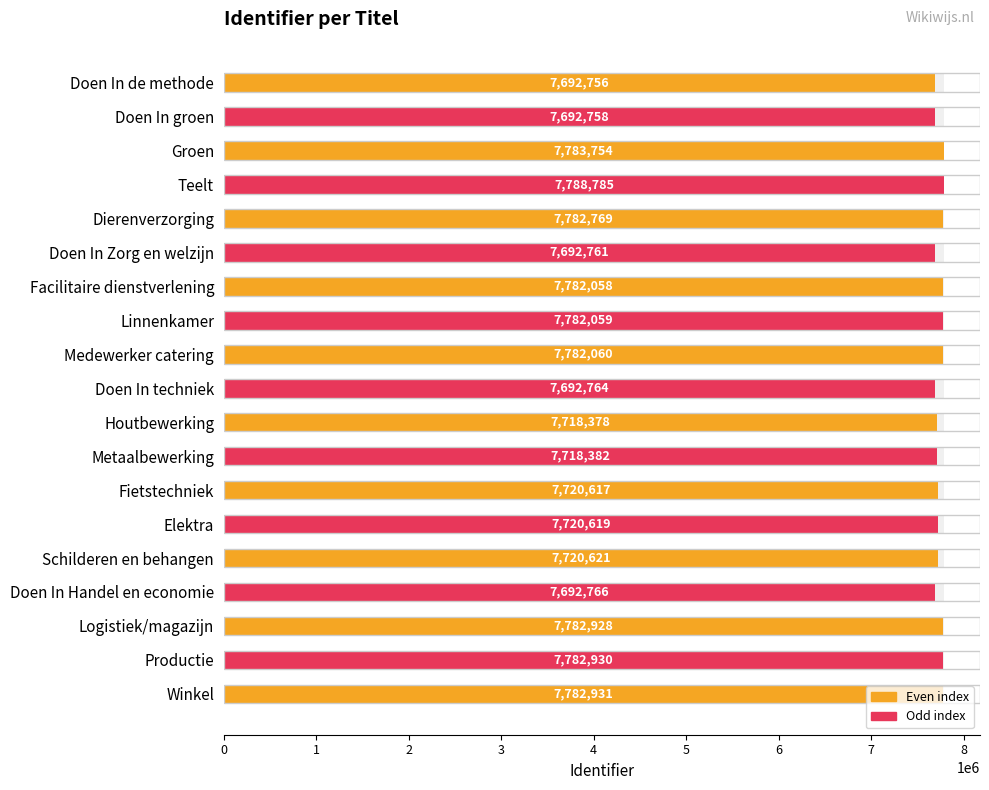

What is the value of the 6th bar from the left?

7692761